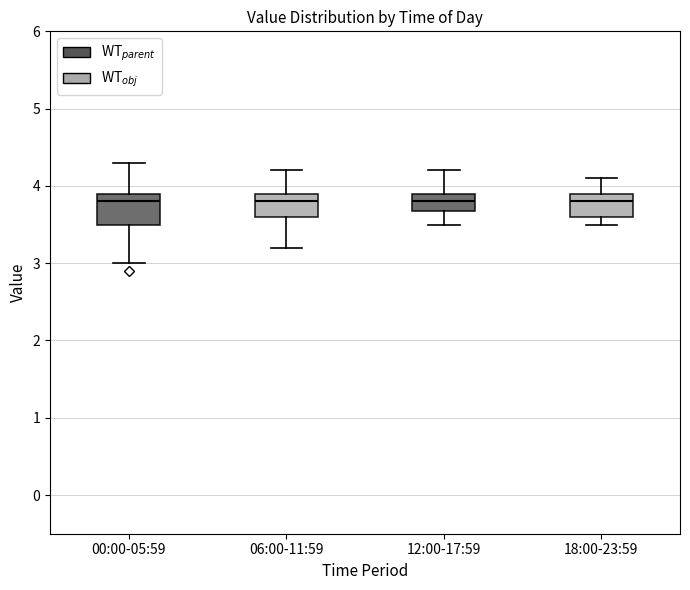

Reading left to right, transcribe this box plot: for each box, give where its median line is, the range the box spans, and where its two whiskers end, as read against the y-axis. The values are not printed on the chart, so give them approximately, as read against the axis.

00:00-05:59: median 3.8, box 3.5 to 3.9, whiskers 3.0 to 4.3
06:00-11:59: median 3.8, box 3.6 to 3.9, whiskers 3.2 to 4.2
12:00-17:59: median 3.8, box 3.7 to 3.9, whiskers 3.5 to 4.2
18:00-23:59: median 3.8, box 3.6 to 3.9, whiskers 3.5 to 4.1